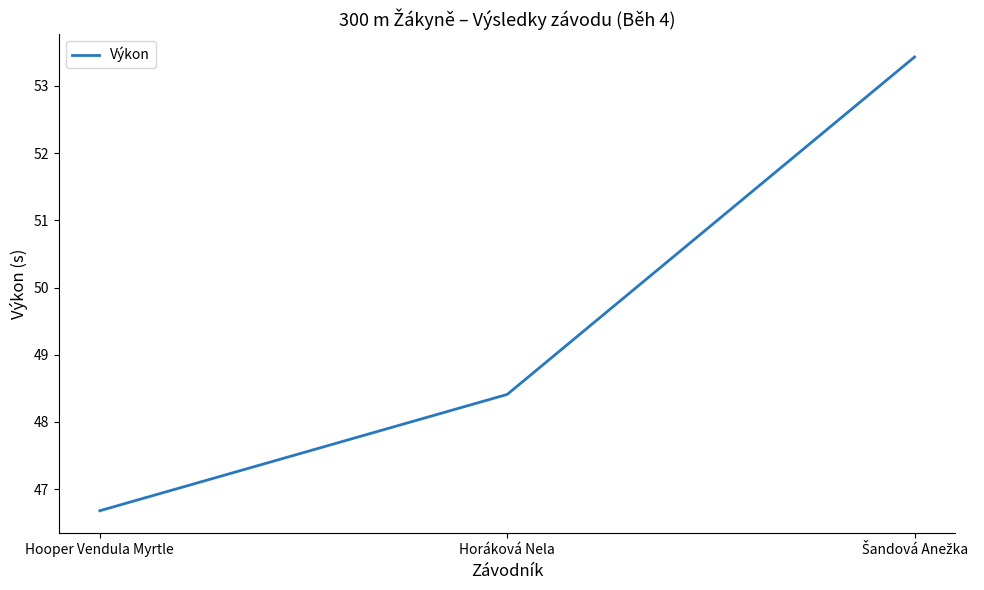

What is the difference between the maximum and second lowest values?

5.0